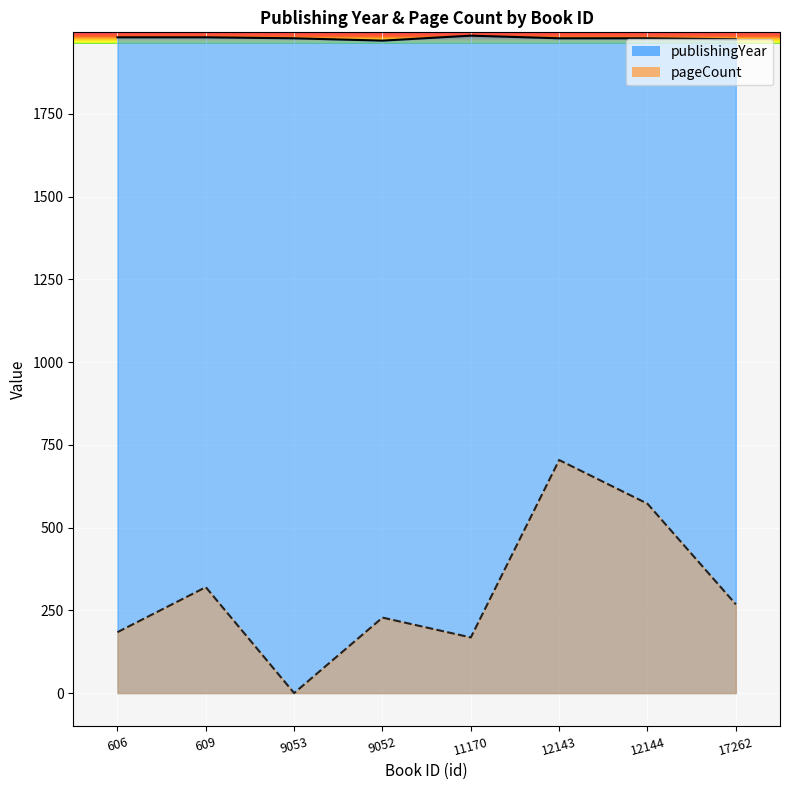

The publishingYear series shows 1978 at 9053. True or false?

True